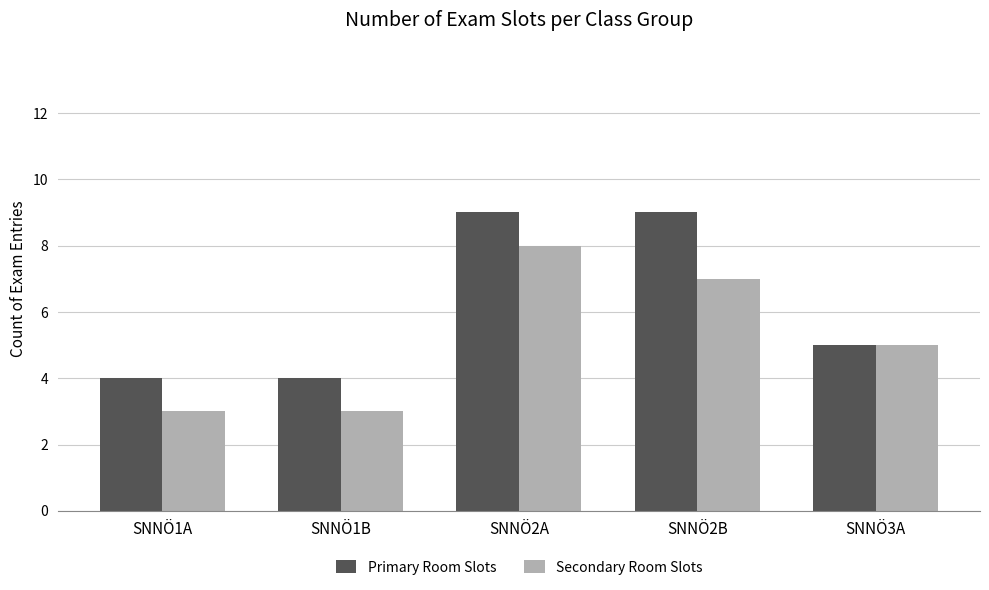

Are the bars grouped side by side (vs. stacked)?

Yes